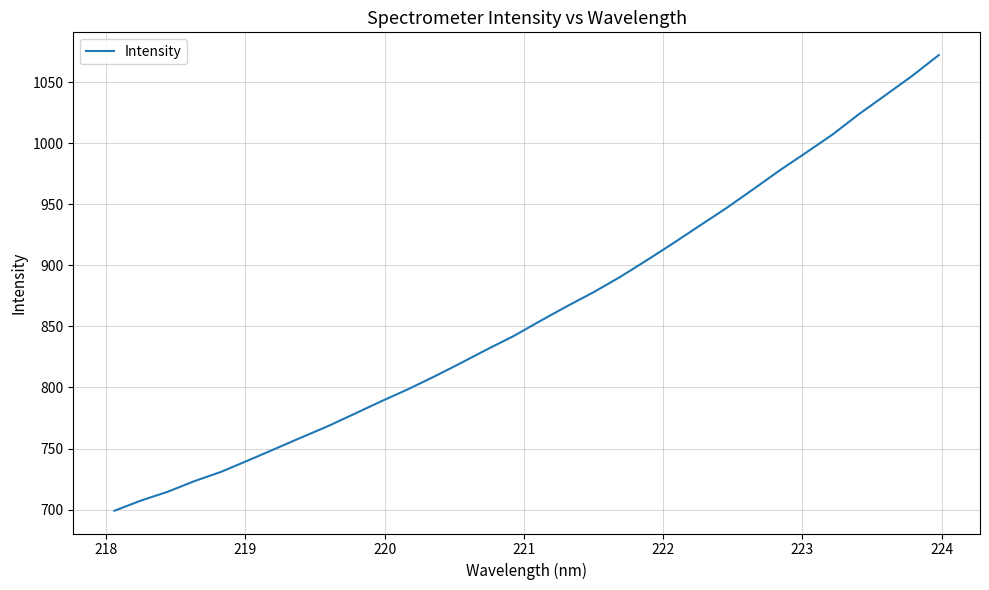

What is the greatest value displayed?

1072.1